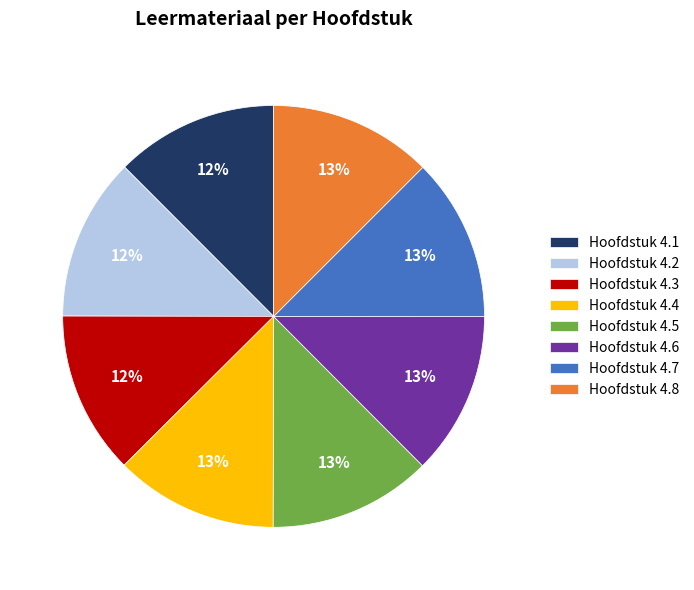

Do Hoofdstuk 4.6 and Hoofdstuk 4.7 together represent more than half of the pie?

No